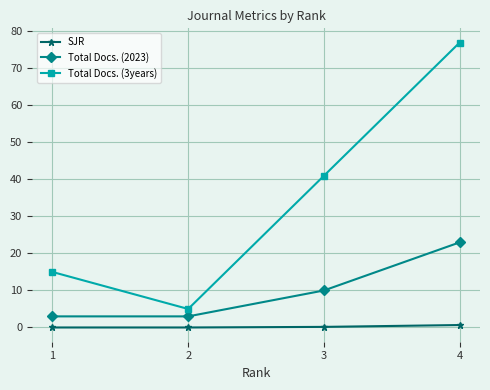

List the series in order of their peak value, highest first.

Total Docs. (3years), Total Docs. (2023), SJR